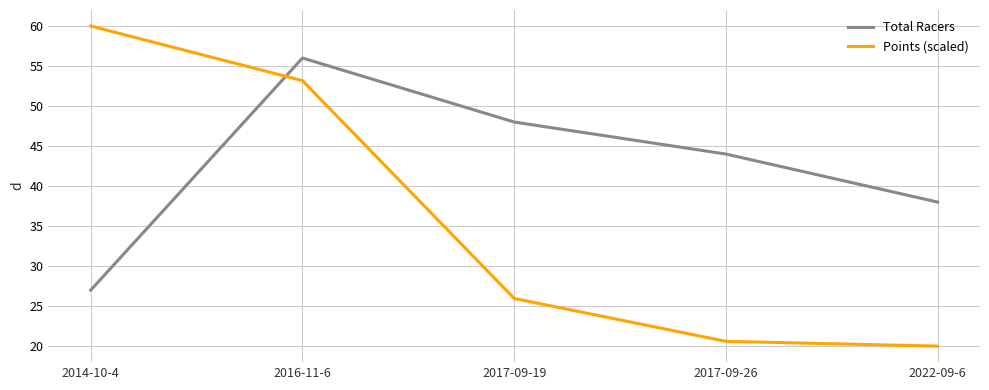

At which category is the sum across all series the highest?

2016-11-6